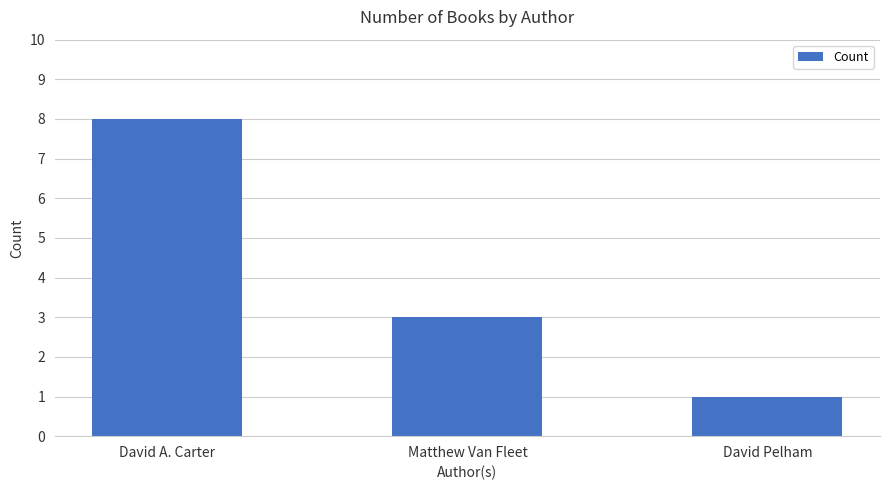

What is the change in value from David A. Carter to David Pelham?

-7